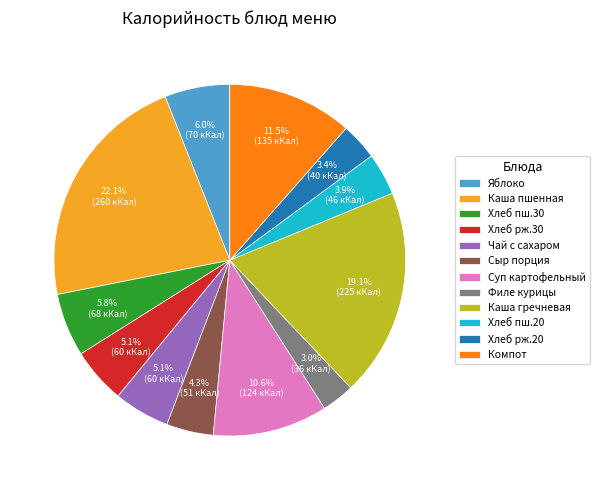

Count the number of slices in the pie.

12